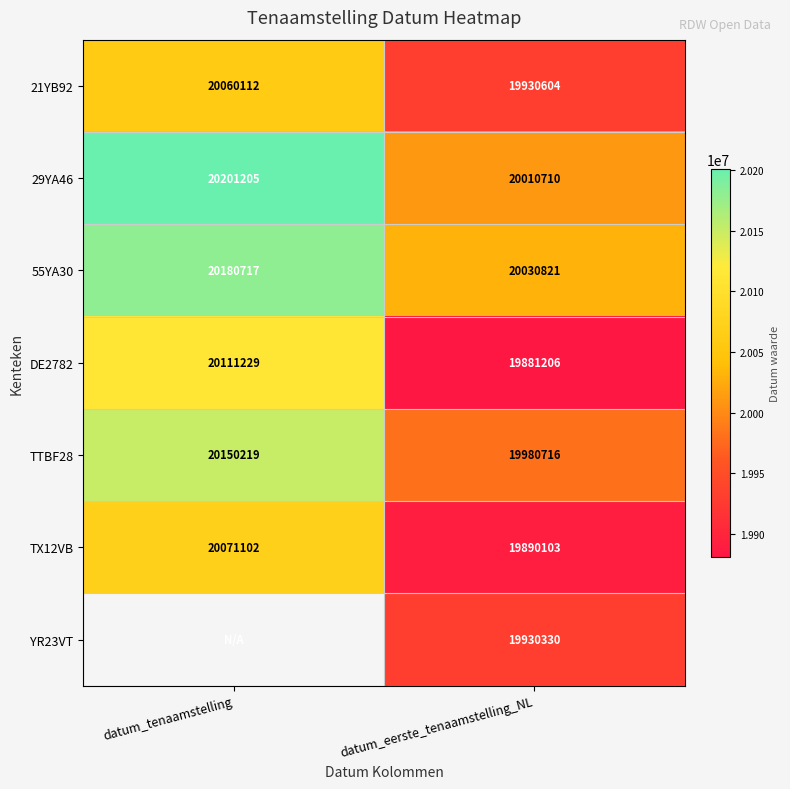

Read the TX12VB value at datum_tenaamstelling.

20071102